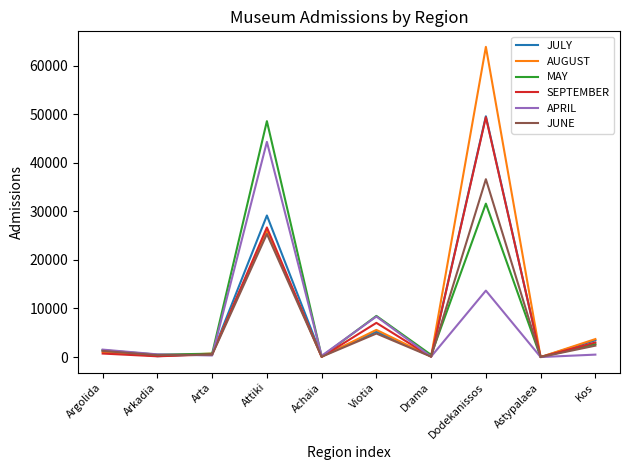

True or false: APRIL has a value of 4421 at Dodekanissos.

False